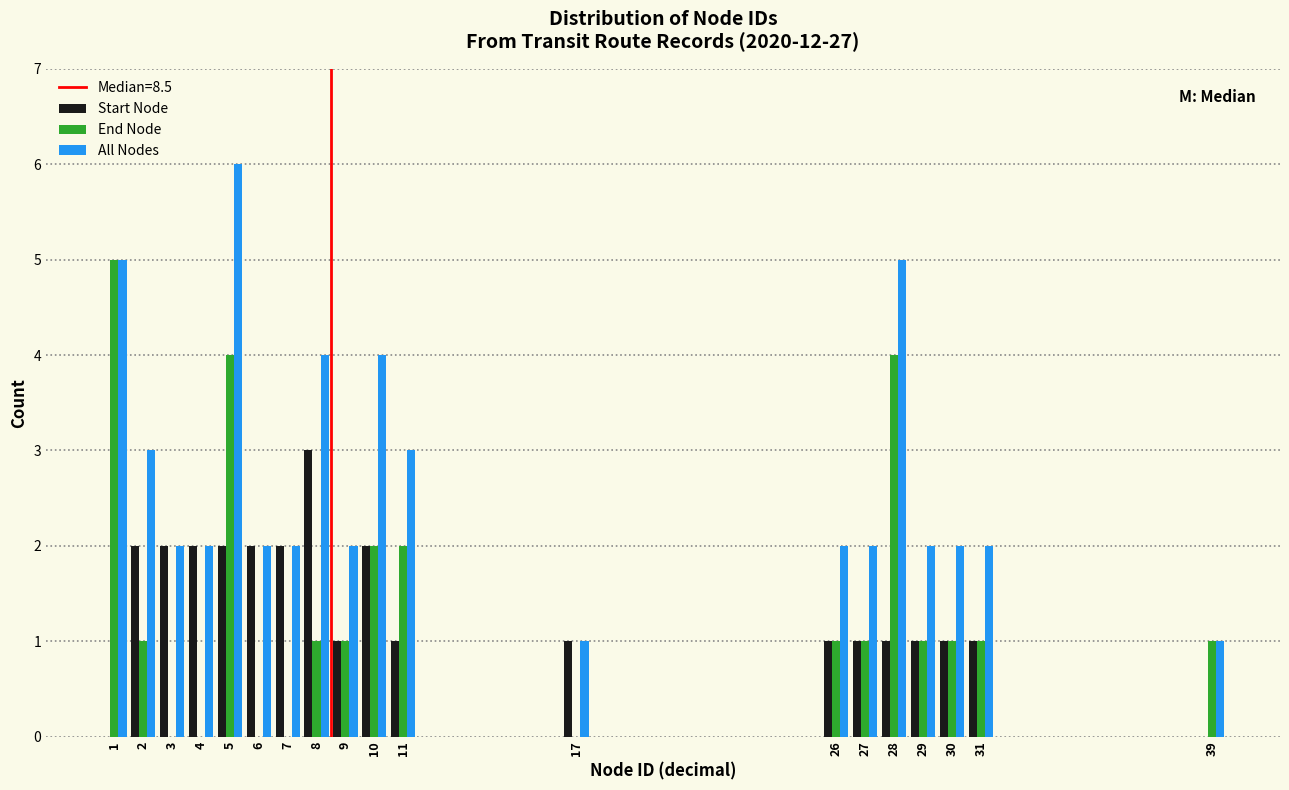

Reading left to right, list every range on the x-axis with the height of the bar of each series over it. The values are not printed on the chart, so give them approximately, as read against the axis.

0.5 to 1.5: Start Node=0	End Node=5	All Nodes=5
1.5 to 2.5: Start Node=2	End Node=1	All Nodes=3
2.5 to 3.5: Start Node=2	End Node=0	All Nodes=2
3.5 to 4.5: Start Node=2	End Node=0	All Nodes=2
4.5 to 5.5: Start Node=2	End Node=4	All Nodes=6
5.5 to 6.5: Start Node=2	End Node=0	All Nodes=2
6.5 to 7.5: Start Node=2	End Node=0	All Nodes=2
7.5 to 8.5: Start Node=3	End Node=1	All Nodes=4
8.5 to 9.5: Start Node=1	End Node=1	All Nodes=2
9.5 to 10.5: Start Node=2	End Node=2	All Nodes=4
10.5 to 11.5: Start Node=1	End Node=2	All Nodes=3
11.5 to 12.5: Start Node=0	End Node=0	All Nodes=0
12.5 to 13.5: Start Node=0	End Node=0	All Nodes=0
13.5 to 14.5: Start Node=0	End Node=0	All Nodes=0
14.5 to 15.5: Start Node=0	End Node=0	All Nodes=0
15.5 to 16.5: Start Node=0	End Node=0	All Nodes=0
16.5 to 17.5: Start Node=1	End Node=0	All Nodes=1
17.5 to 18.5: Start Node=0	End Node=0	All Nodes=0
18.5 to 19.5: Start Node=0	End Node=0	All Nodes=0
19.5 to 20.5: Start Node=0	End Node=0	All Nodes=0
20.5 to 21.5: Start Node=0	End Node=0	All Nodes=0
21.5 to 22.5: Start Node=0	End Node=0	All Nodes=0
22.5 to 23.5: Start Node=0	End Node=0	All Nodes=0
23.5 to 24.5: Start Node=0	End Node=0	All Nodes=0
24.5 to 25.5: Start Node=0	End Node=0	All Nodes=0
25.5 to 26.5: Start Node=1	End Node=1	All Nodes=2
26.5 to 27.5: Start Node=1	End Node=1	All Nodes=2
27.5 to 28.5: Start Node=1	End Node=4	All Nodes=5
28.5 to 29.5: Start Node=1	End Node=1	All Nodes=2
29.5 to 30.5: Start Node=1	End Node=1	All Nodes=2
30.5 to 31.5: Start Node=1	End Node=1	All Nodes=2
31.5 to 32.5: Start Node=0	End Node=0	All Nodes=0
32.5 to 33.5: Start Node=0	End Node=0	All Nodes=0
33.5 to 34.5: Start Node=0	End Node=0	All Nodes=0
34.5 to 35.5: Start Node=0	End Node=0	All Nodes=0
35.5 to 36.5: Start Node=0	End Node=0	All Nodes=0
36.5 to 37.5: Start Node=0	End Node=0	All Nodes=0
37.5 to 38.5: Start Node=0	End Node=0	All Nodes=0
38.5 to 39.5: Start Node=0	End Node=1	All Nodes=1